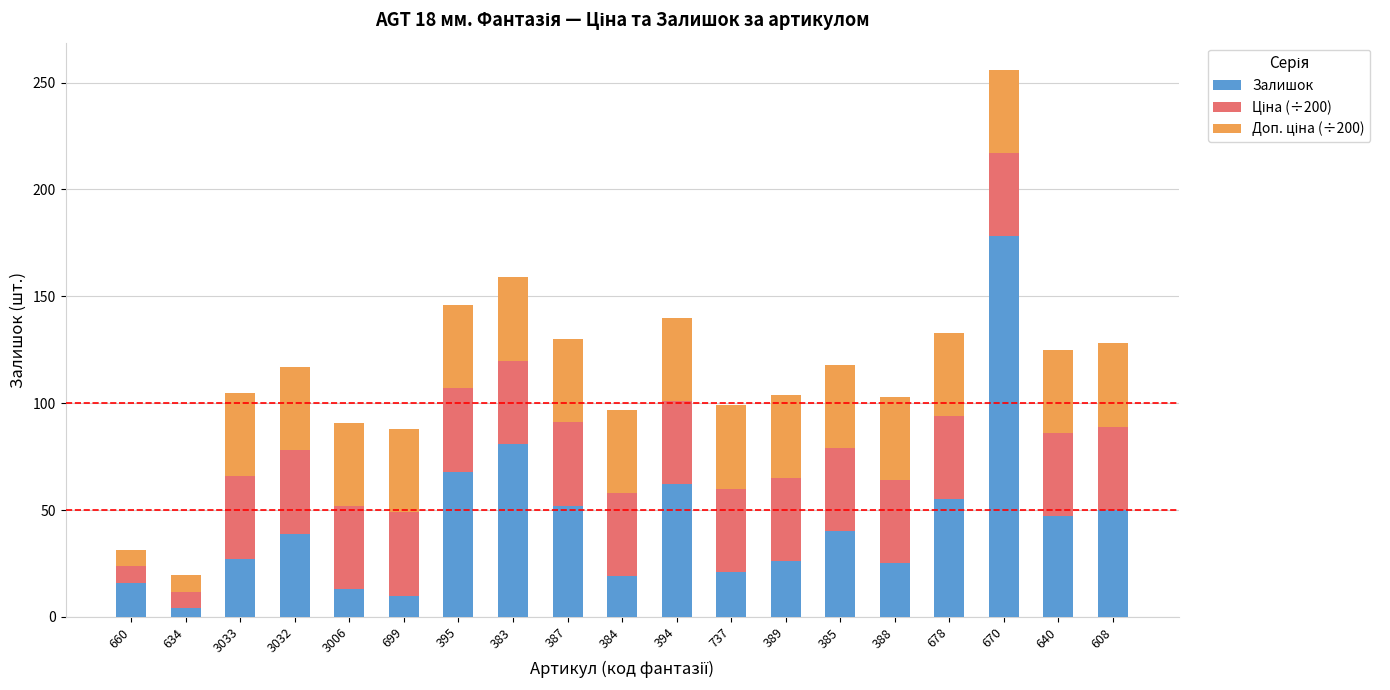

Count the number of data series in this chart.

3